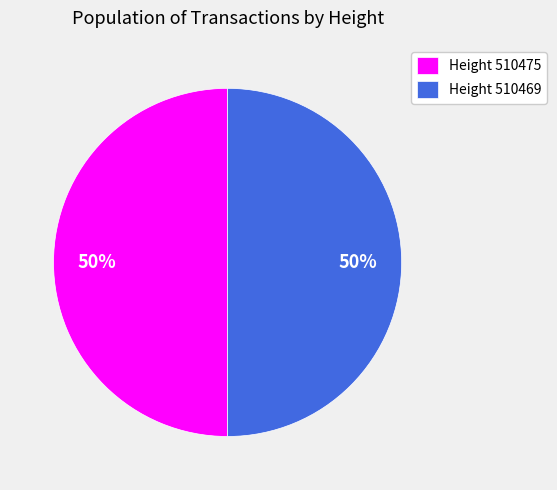

To the nearest percent, what is the average slice percentage?

50%